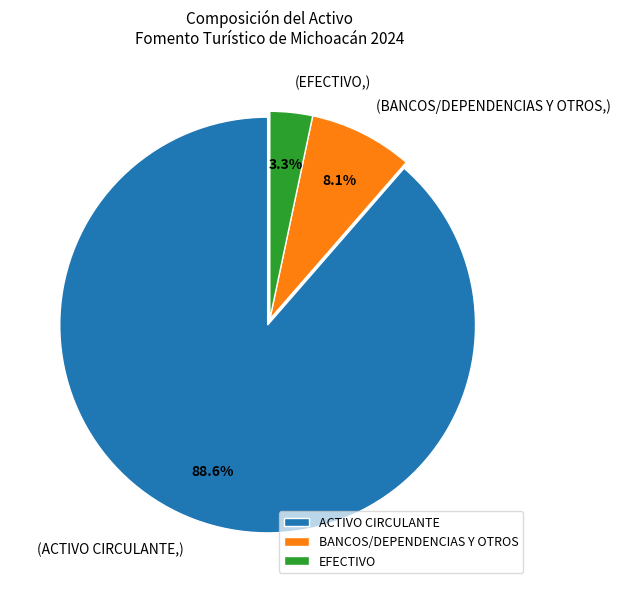

To the nearest percent, what is the difference between the largest and smallest slice percentages?

85%